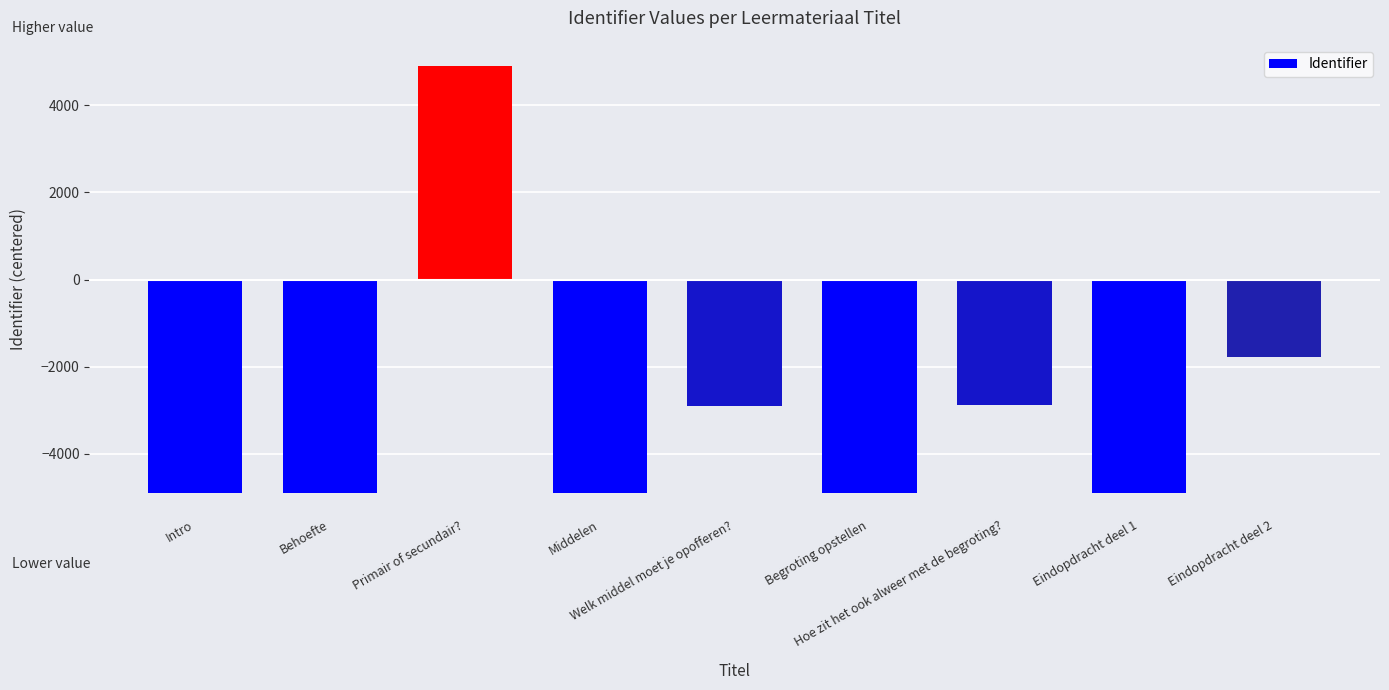

How many values are below -4894?

5